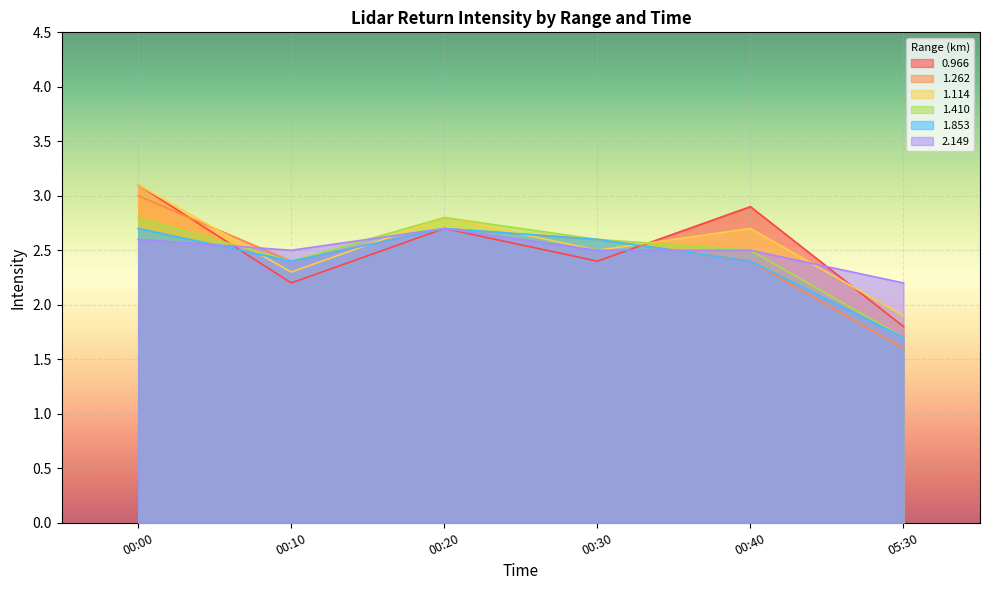

List the labels in order of 1.114 value, largest first.

00:00, 00:20, 00:40, 00:30, 00:10, 05:30